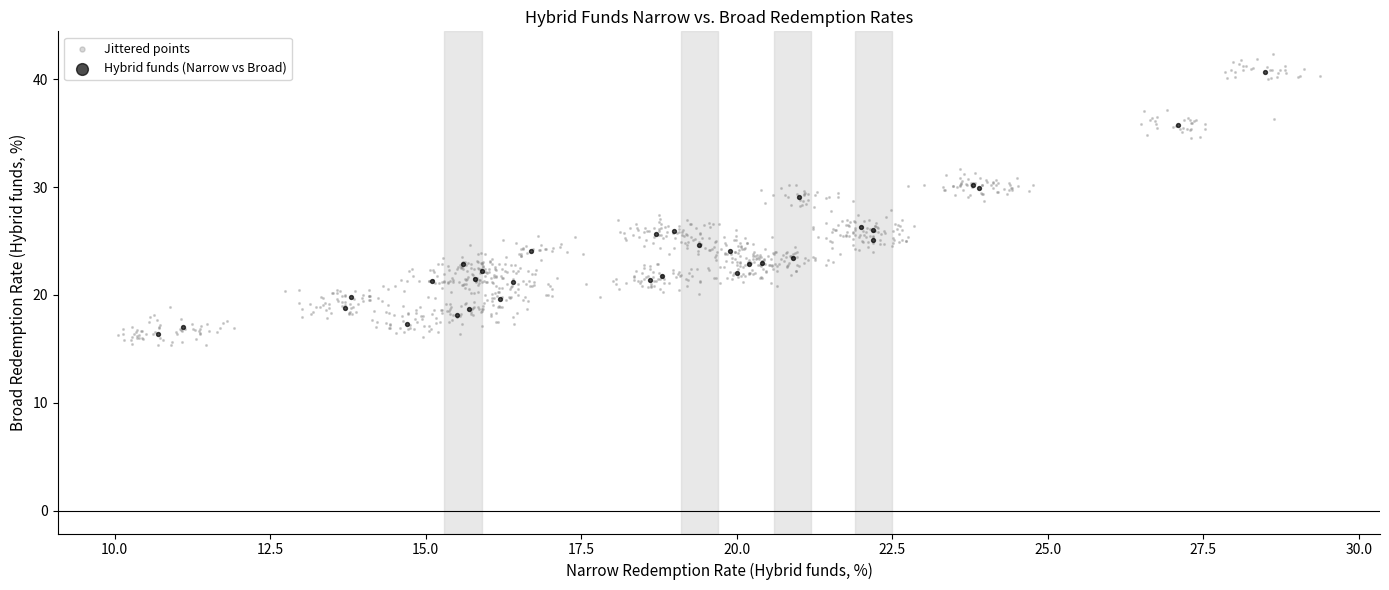

Which series has the widest spread of Y values?

Jittered points